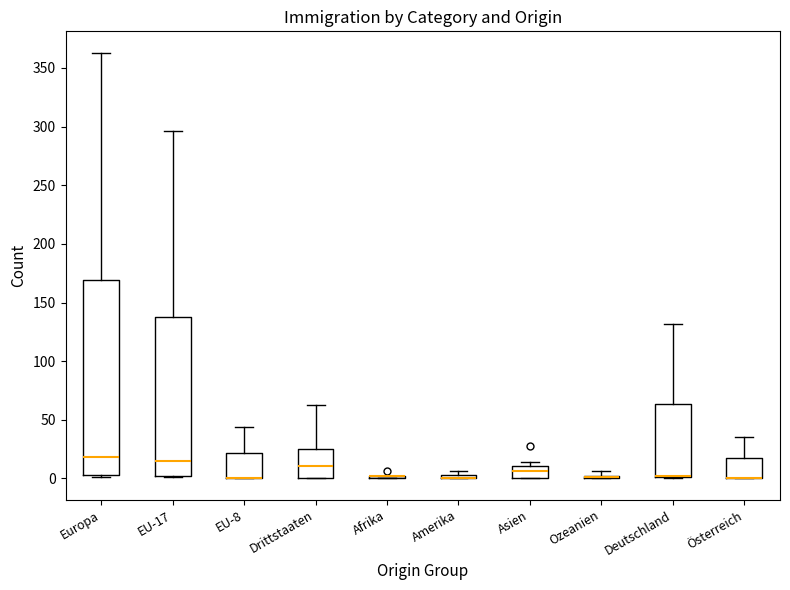

Comparing the boxes themselves (not the whiskers), which one is the tallest?

Europa